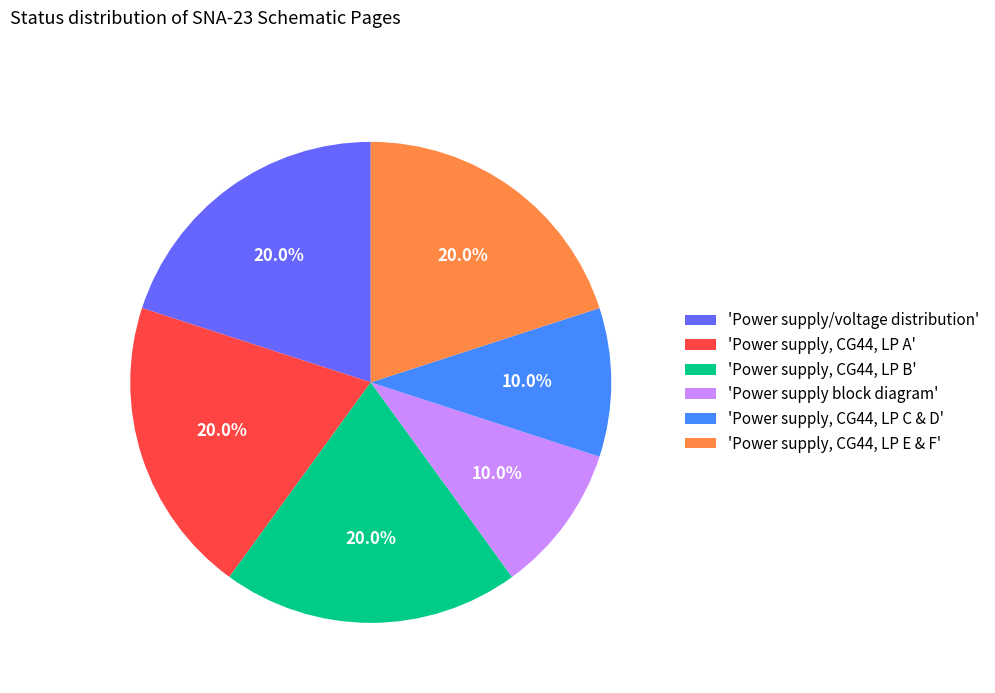

Is there a majority slice in this chart?

No